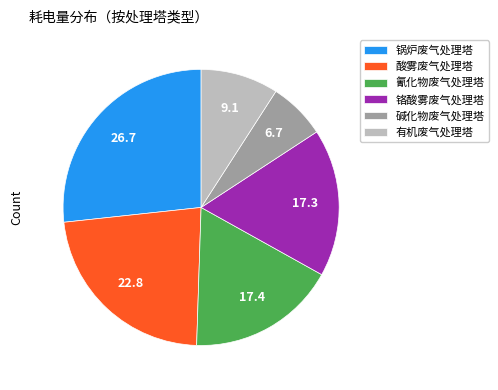

Is there a majority slice in this chart?

No